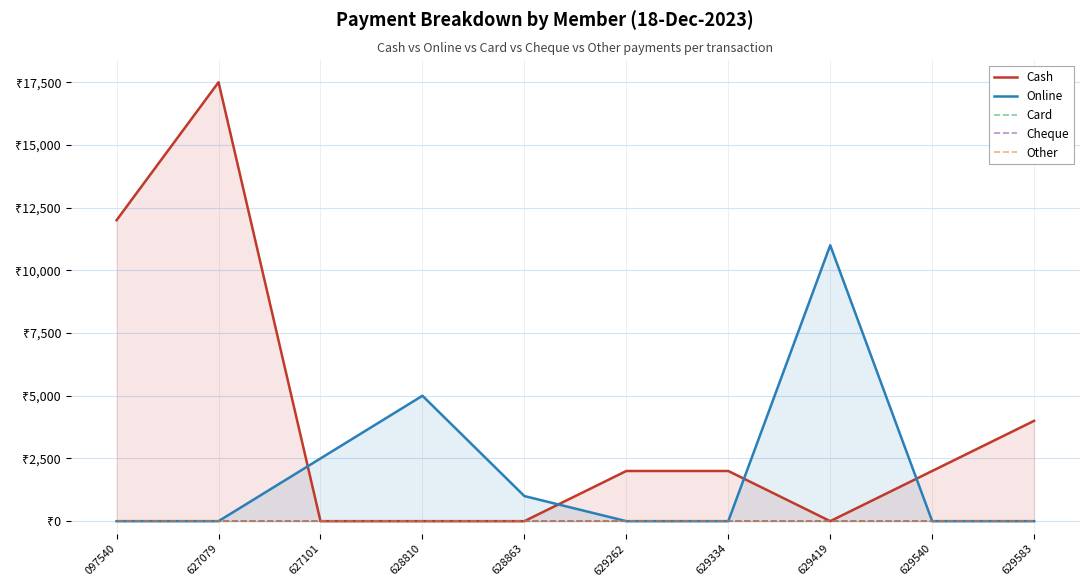

Which category has the lowest value in the Card series?

097540